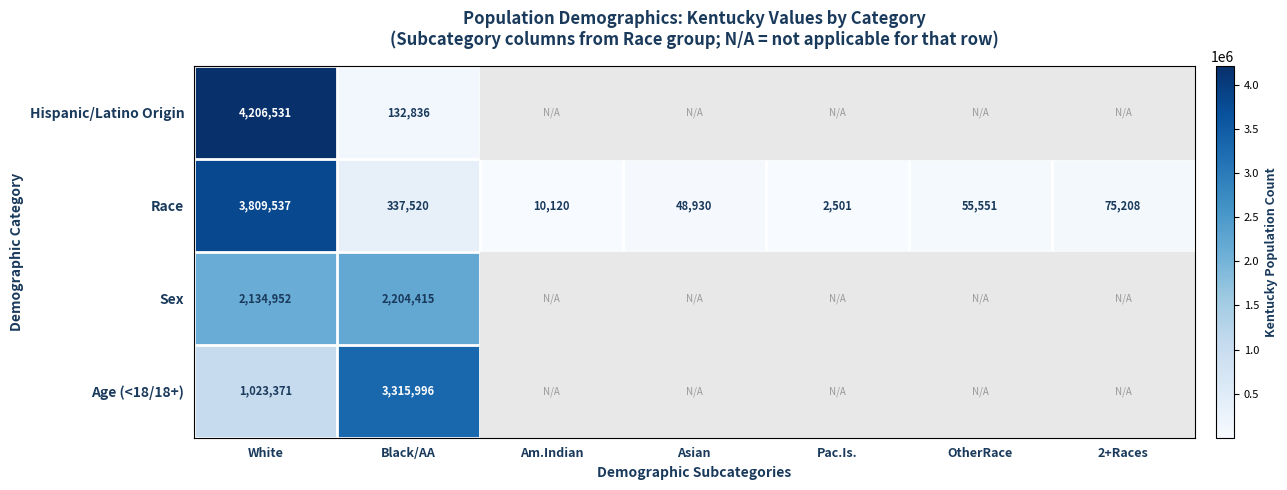

At which category is the sum across all series the highest?

White